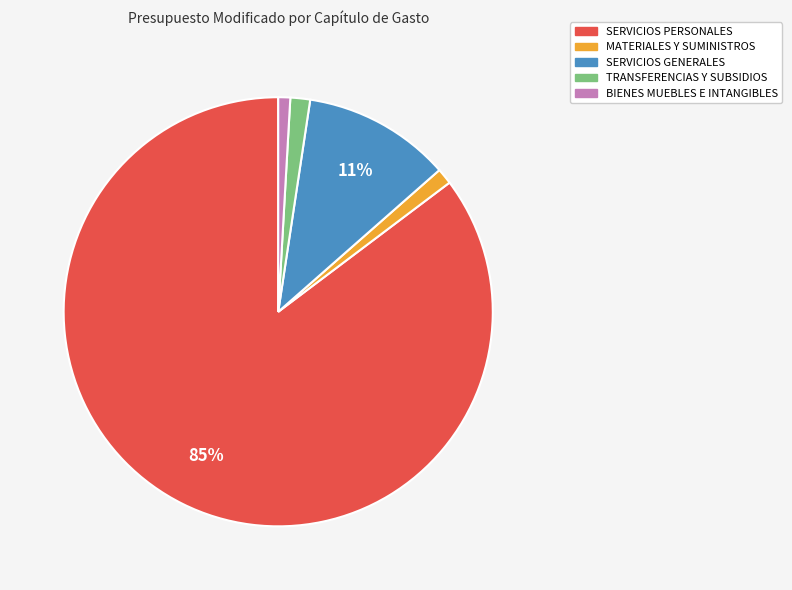

To the nearest percent, what is the combined percentage of BIENES MUEBLES E INTANGIBLES and SERVICIOS GENERALES?

12%